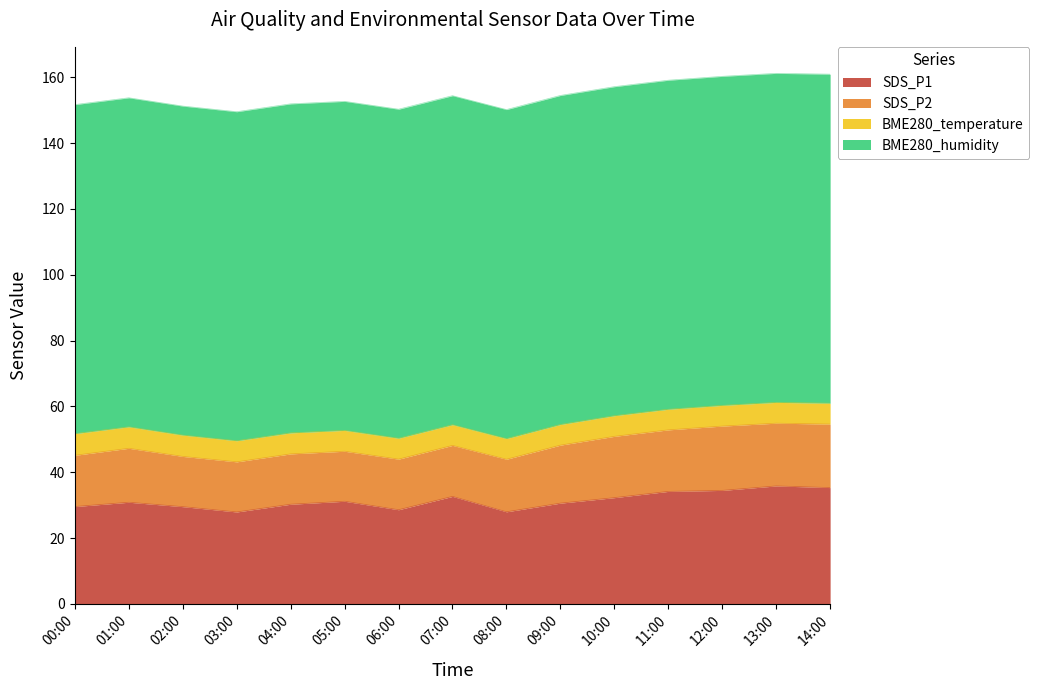

Where does the SDS_P1 series first go above 30?

01:00